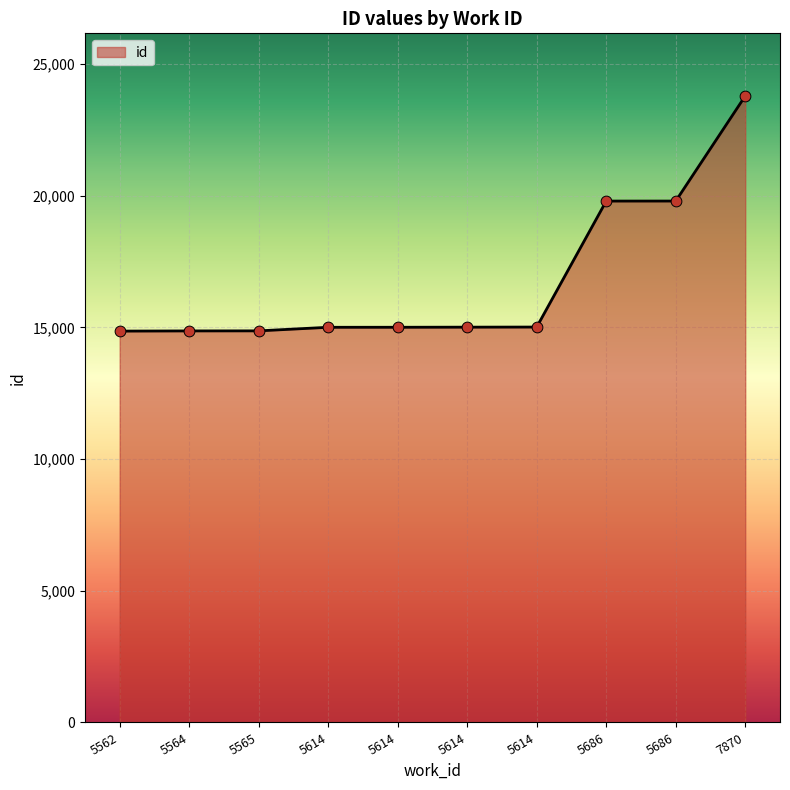

Between 5614 and 5562, which is larger?

5614